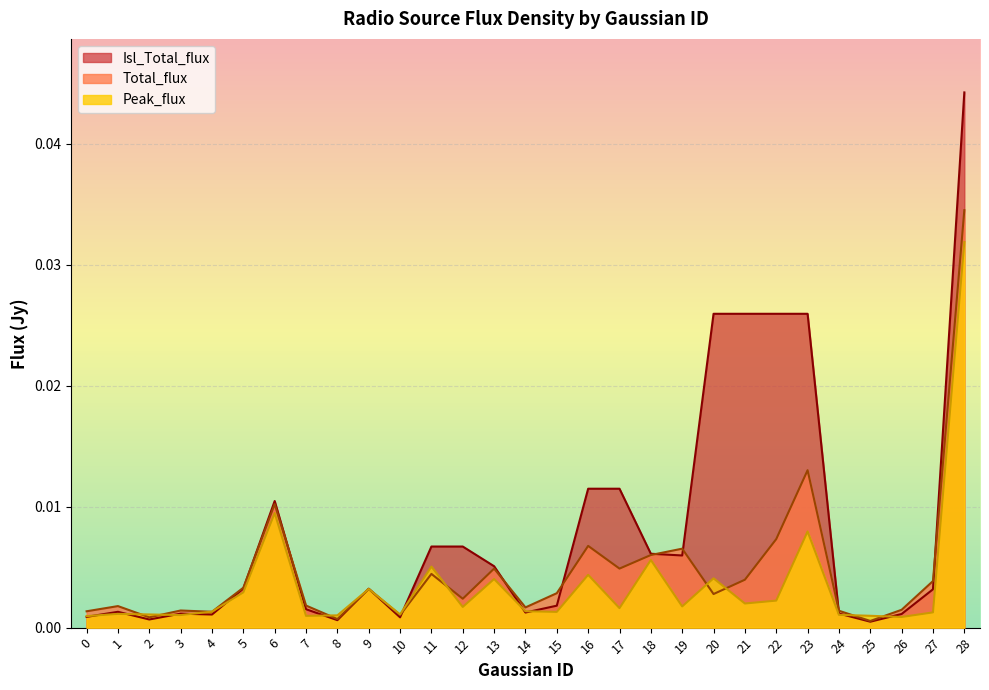

At how many categories does at least one series exceed 0?

29